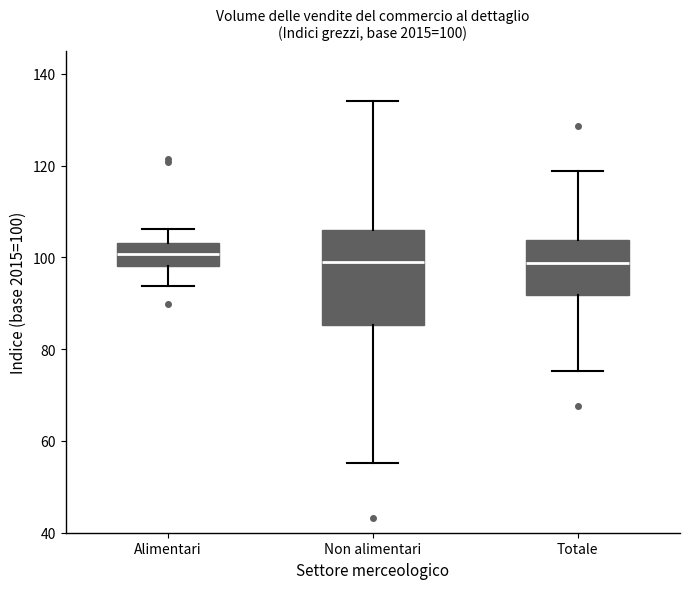

Comparing the boxes themselves (not the whiskers), which one is the tallest?

Non alimentari